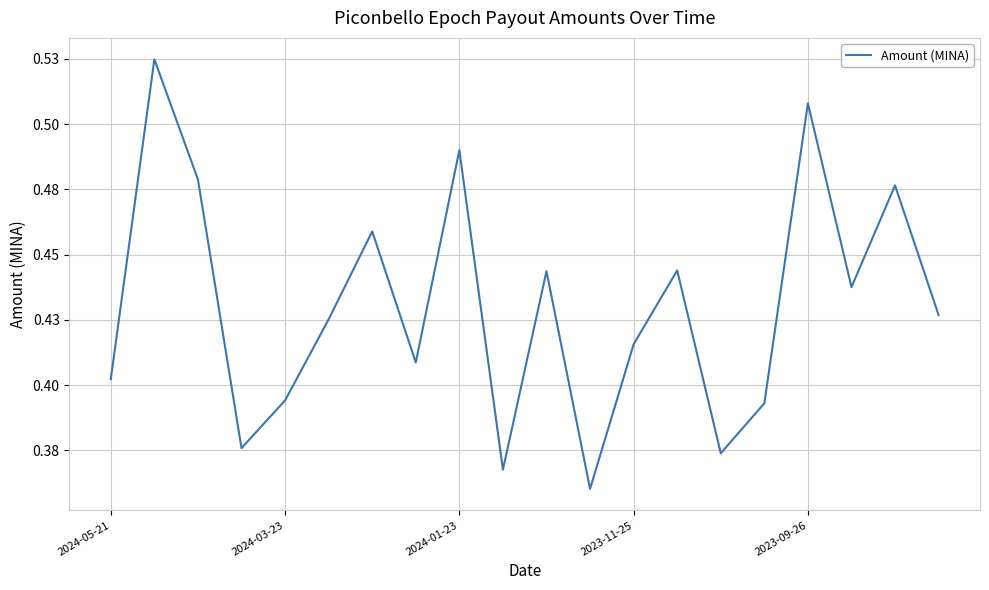

Does the chart have visible grid lines?

Yes